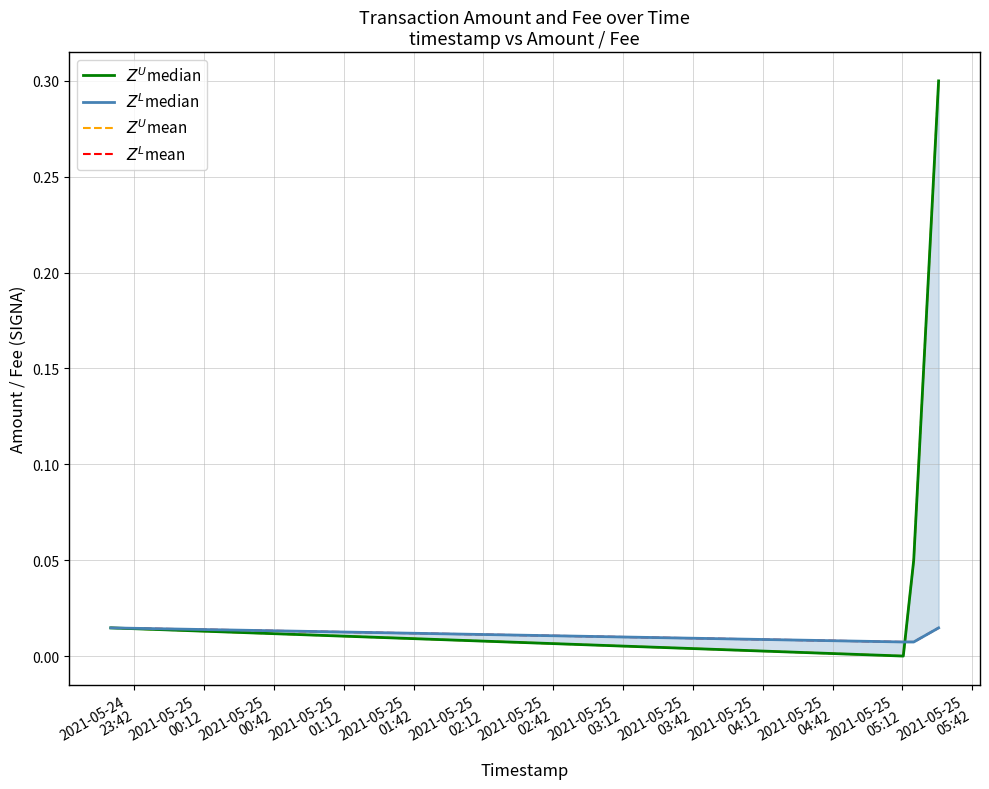

How many positive values does the $Z^U$median series have?

3